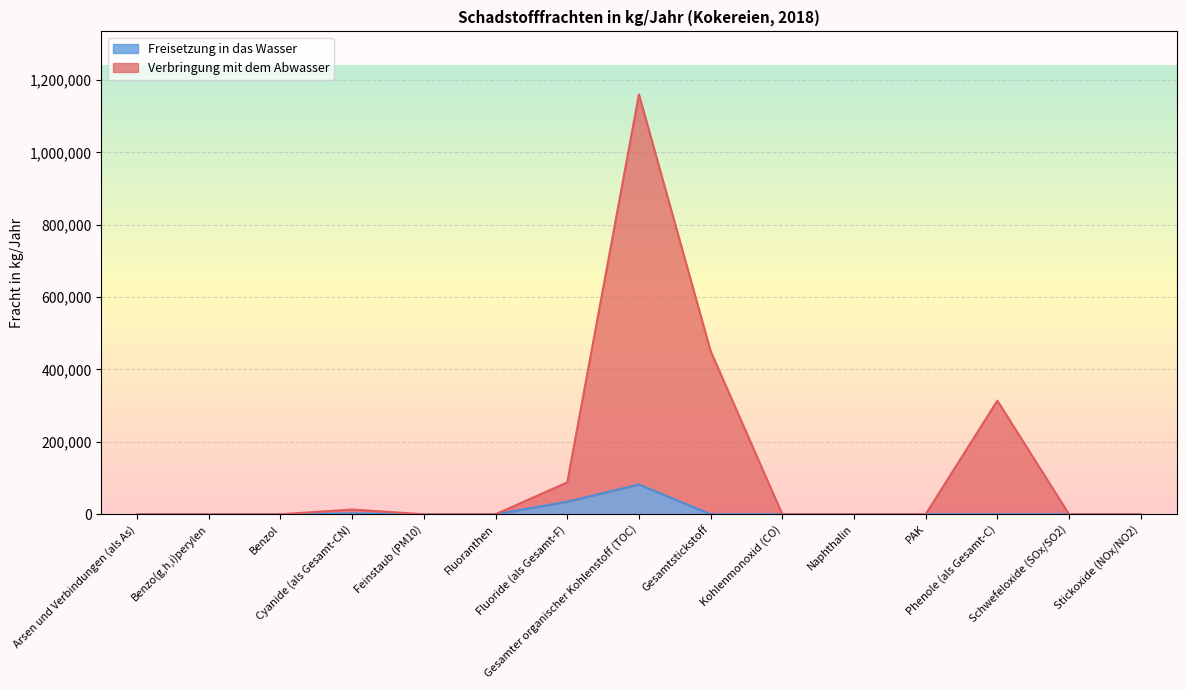

Which series has the largest total across all categories?

Verbringung mit dem Abwasser